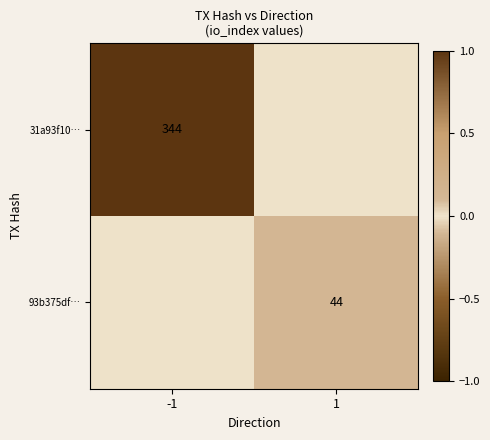

The 93b375df… series shows 17 at 1. True or false?

False